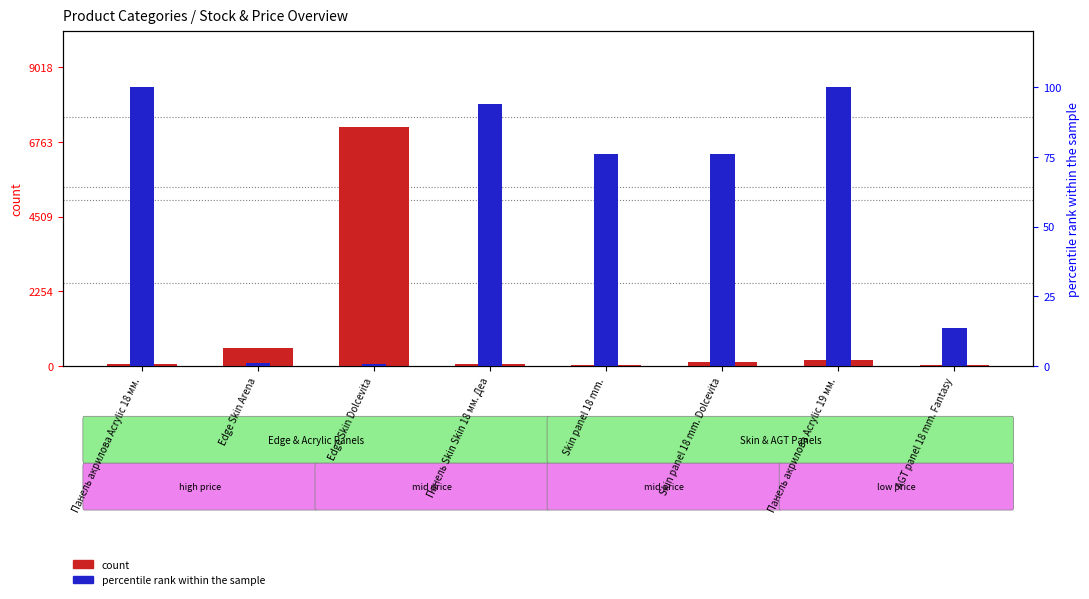

Which series has the largest range (max minus min)?

count